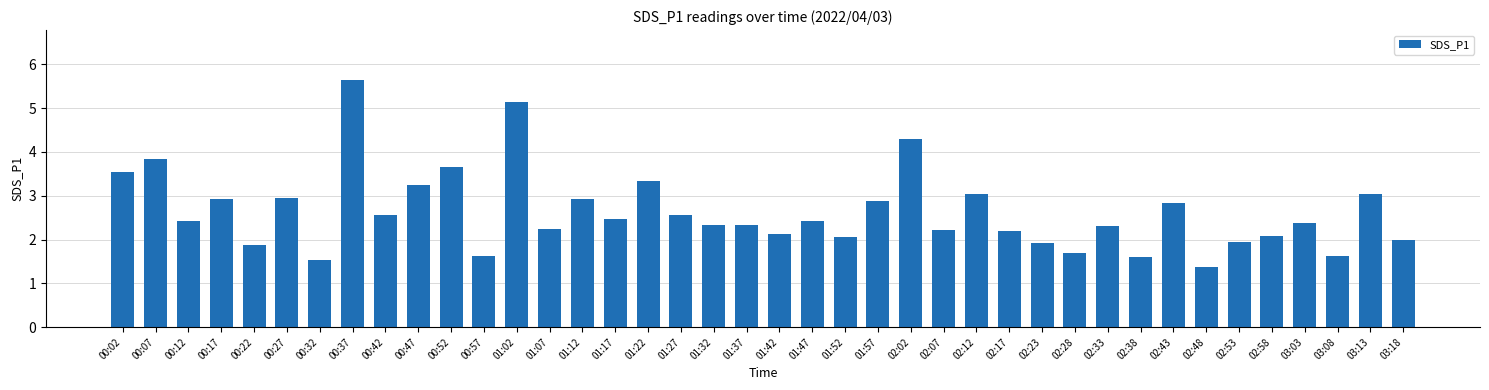

What is the difference between the second highest and minimum values?

3.8